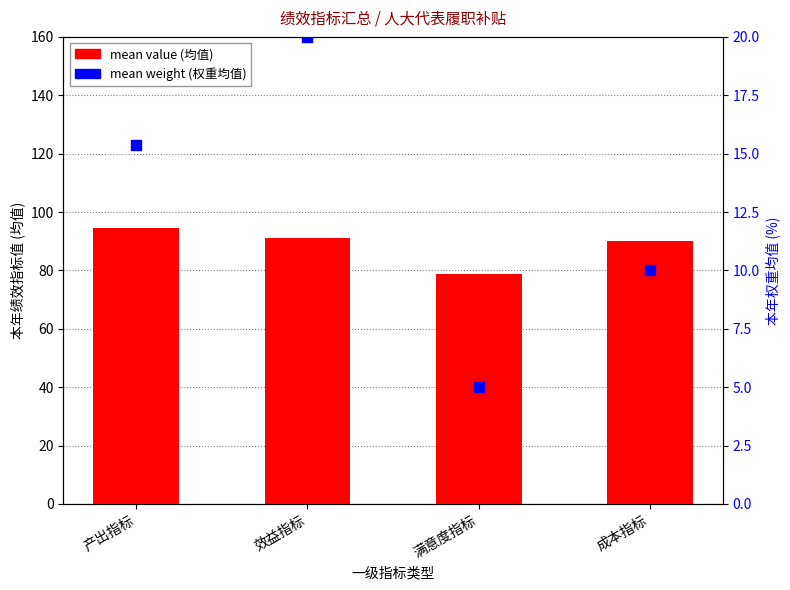

At which category is the sum across all series the highest?

效益指标